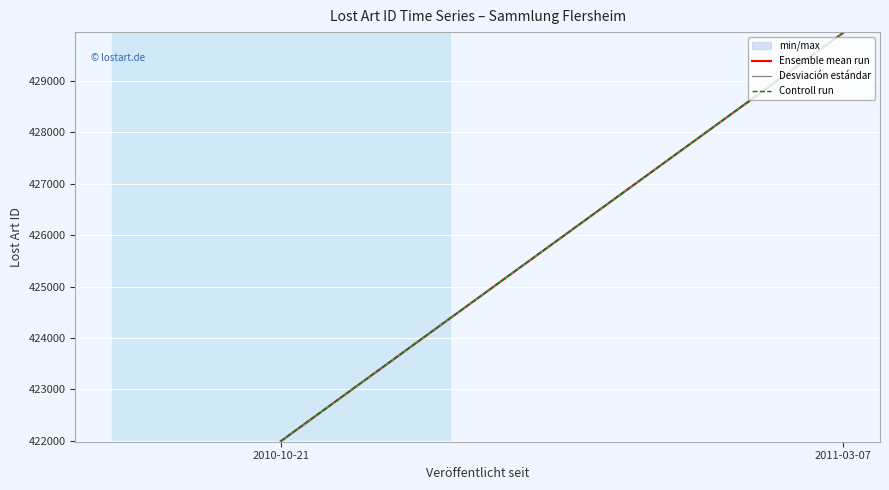

What are all the series names shown in the legend?

Ensemble mean run, Desviación estándar, Controll run